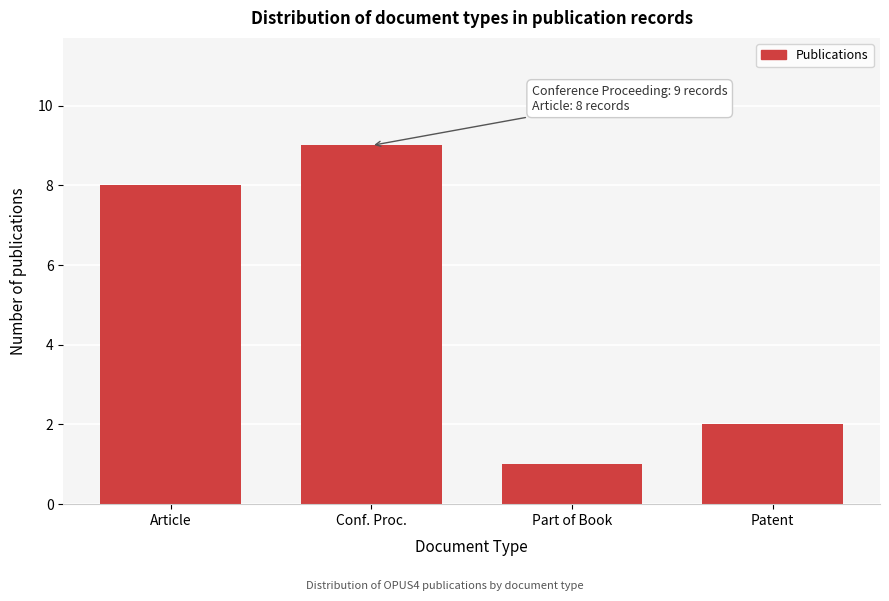

Reading left to right, list all the values displayed in this chart.

Article=8	Conf. Proc.=9	Part of Book=1	Patent=2